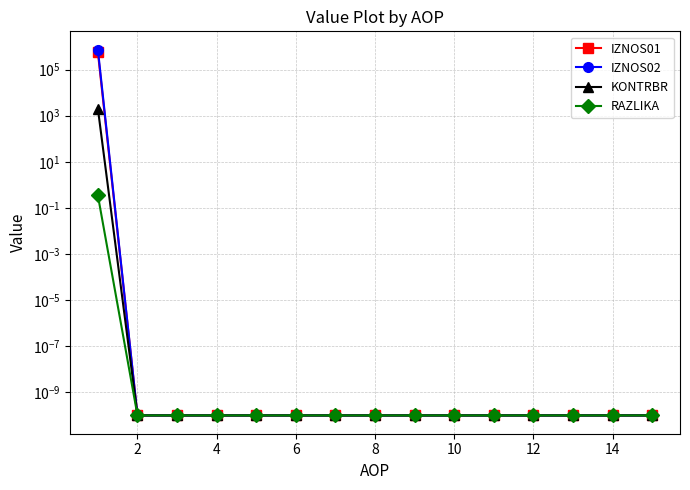

What is the difference between the maximum and minimum values in the IZNOS02 series?

738404.8